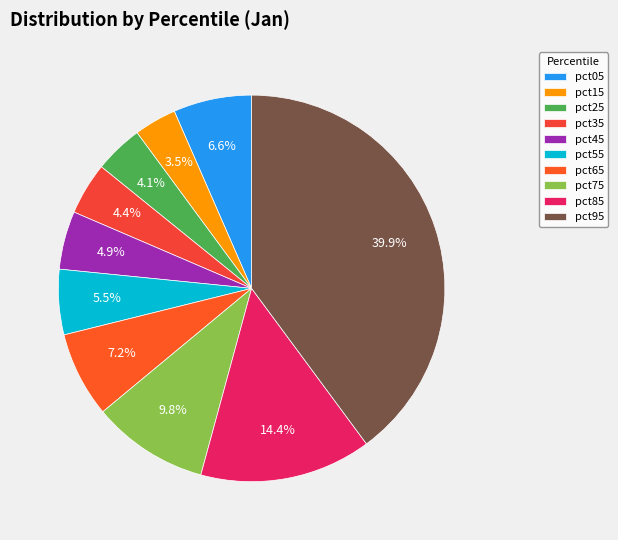

To the nearest percent, what is the combined percentage of pct25 and pct65?

11%